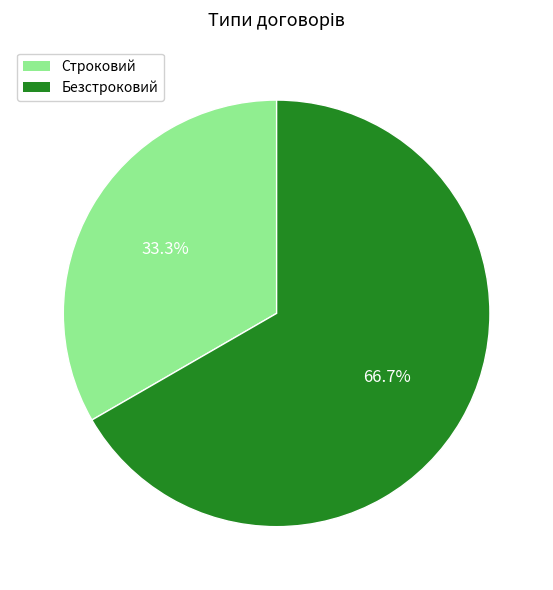

To the nearest percent, what is the average slice percentage?

50%